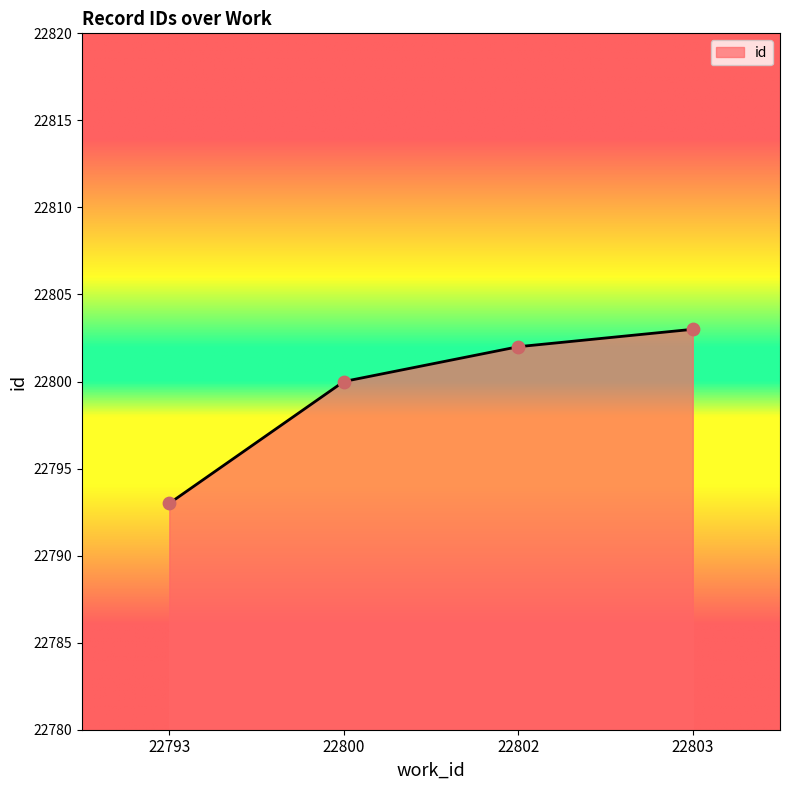

What is the change in value from 22800 to 22802?

+2